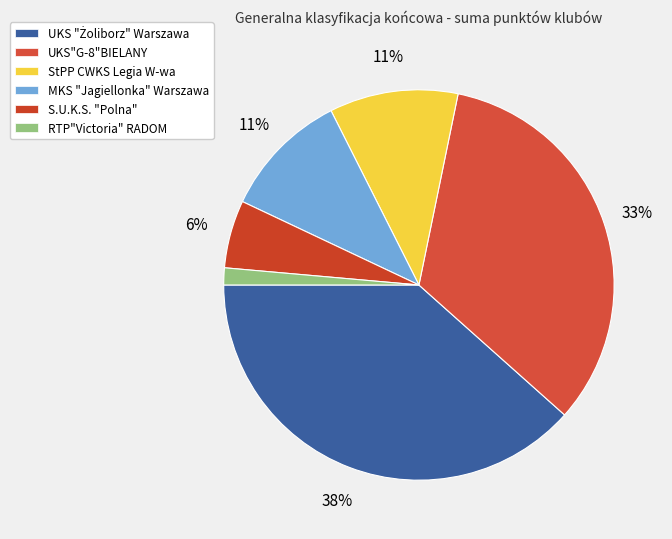

How many segments does this pie chart have?

6